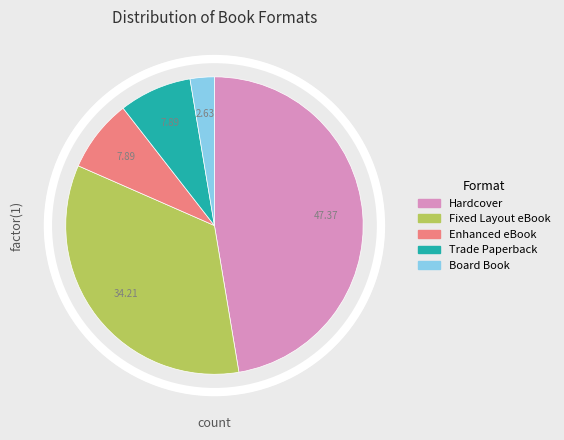

Which has a higher value, Board Book or Hardcover?

Hardcover